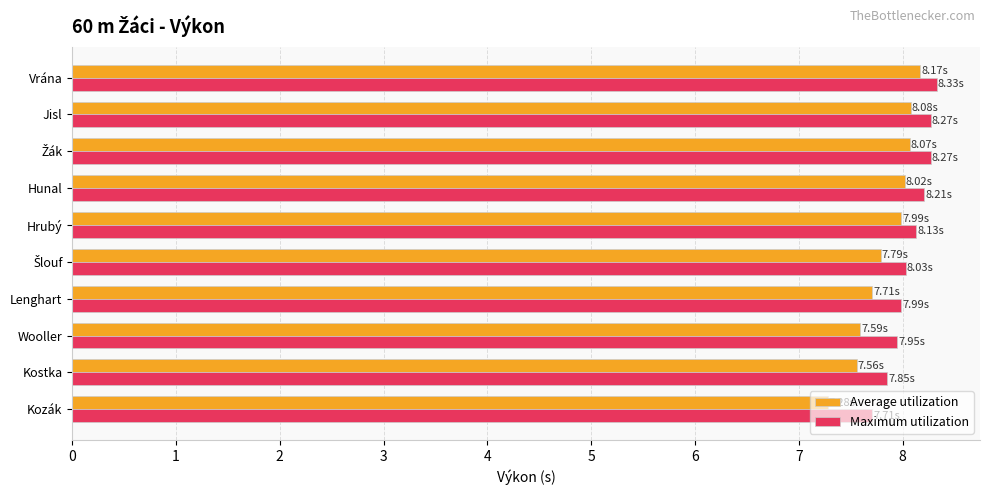

What is the difference between the maximum and second lowest values in the Maximum utilization series?

0.5